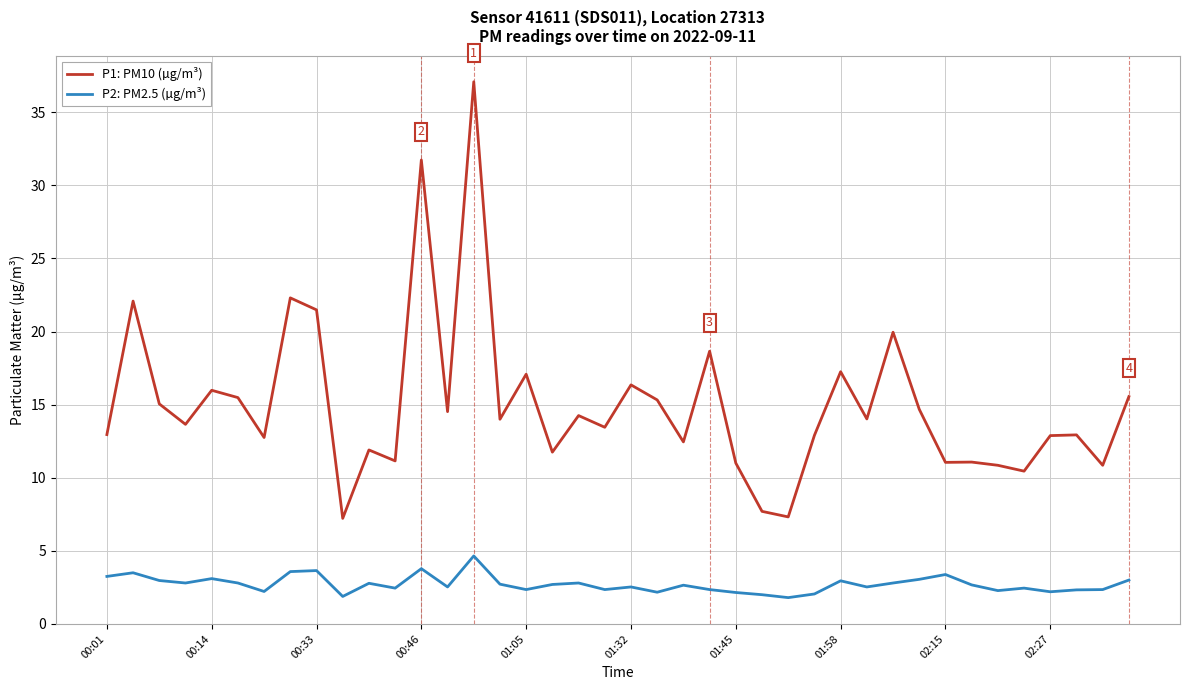

Is this an area chart (filled region under the line)?

No